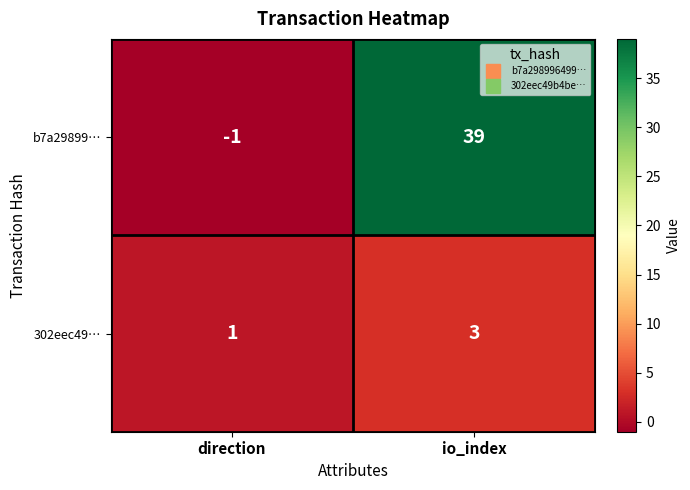

Which category has the lowest value across all series?

direction